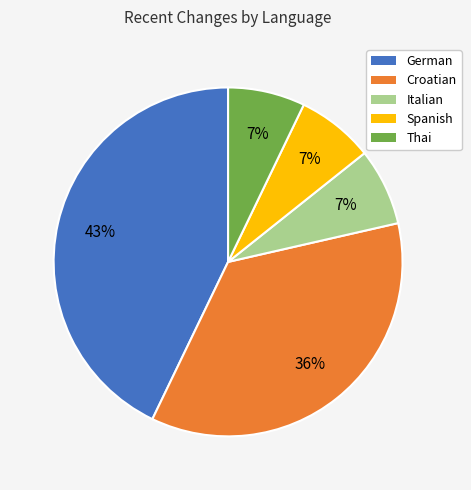

Count the number of slices in the pie.

5